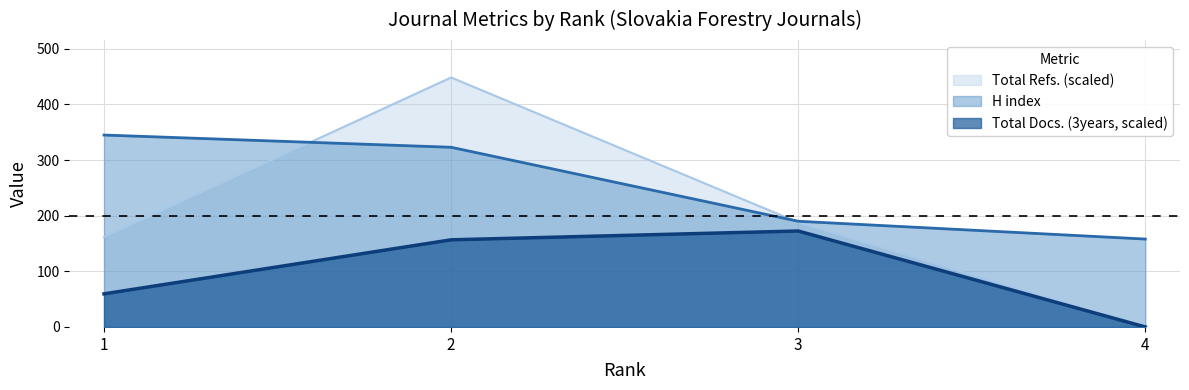

Does the chart have visible grid lines?

Yes